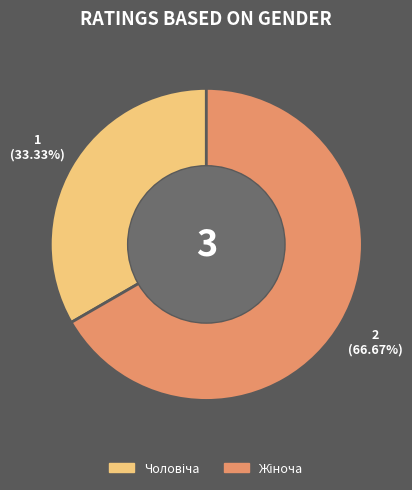

Is there any slice that represents more than half of the pie?

Yes